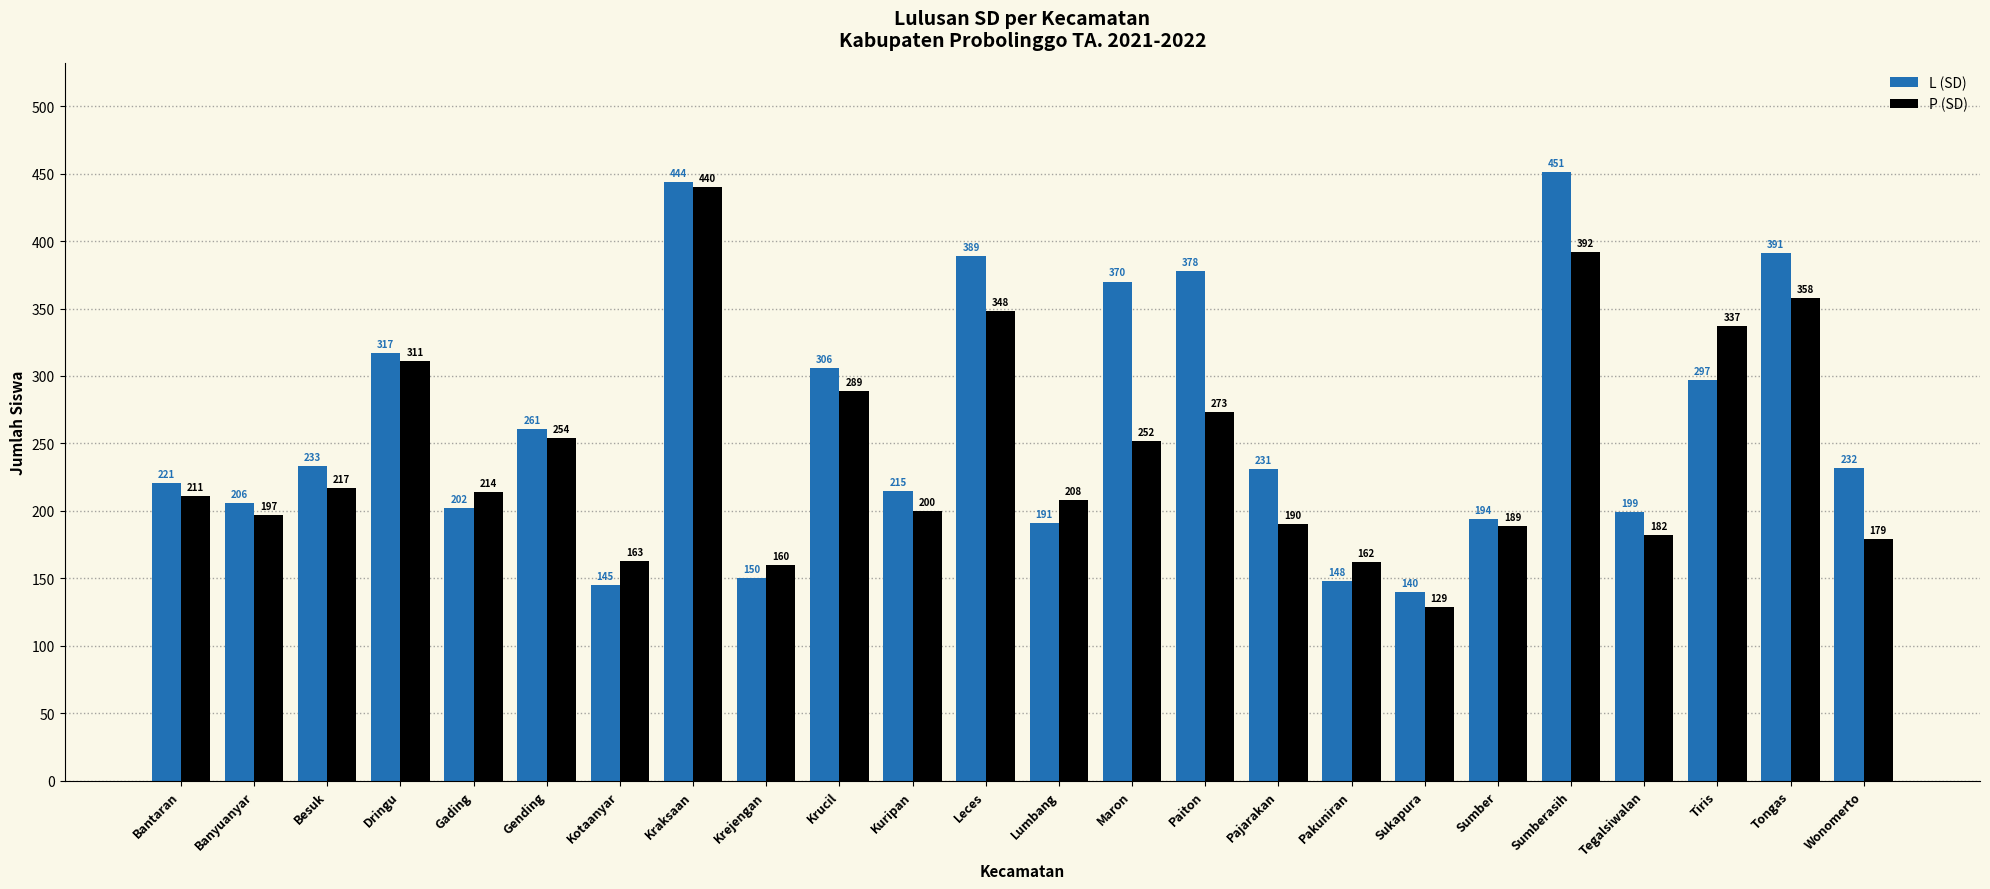

Which label corresponds to the largest value in the chart?

Sumberasih